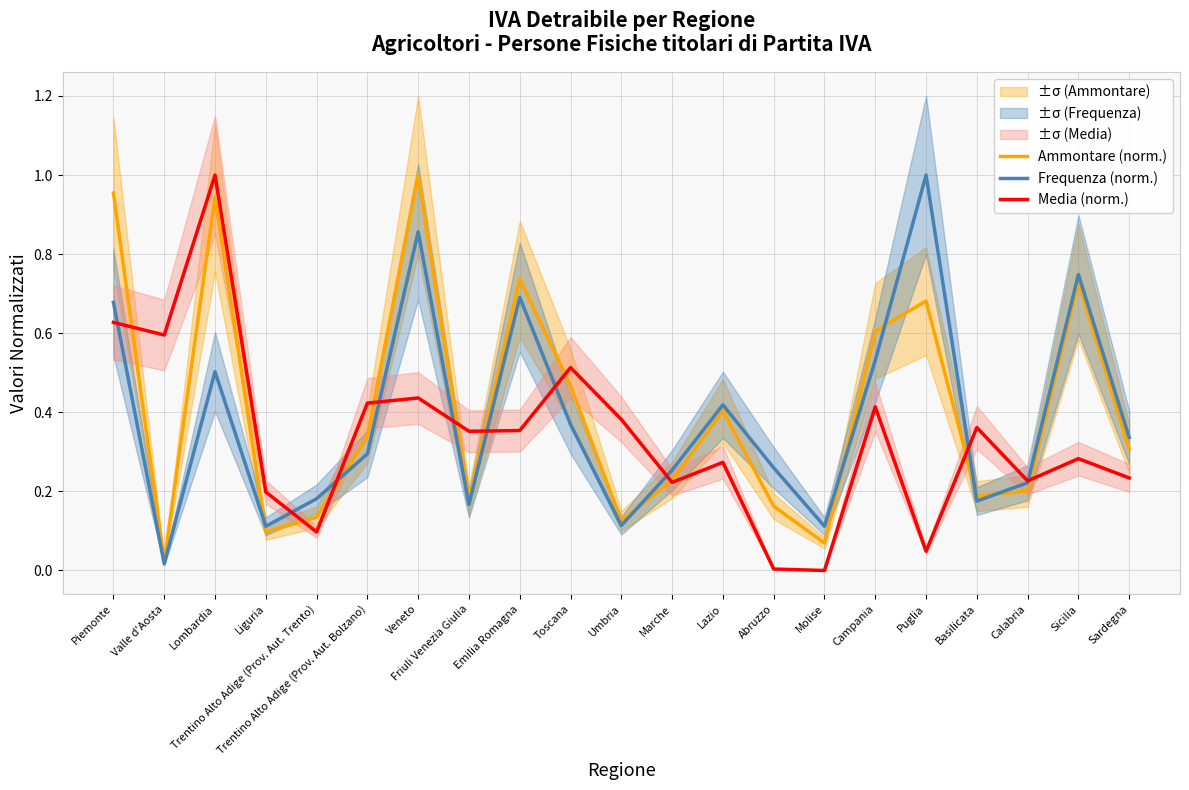

True or false: Frequenza (norm.) has more than 1 interior local peaks.

True